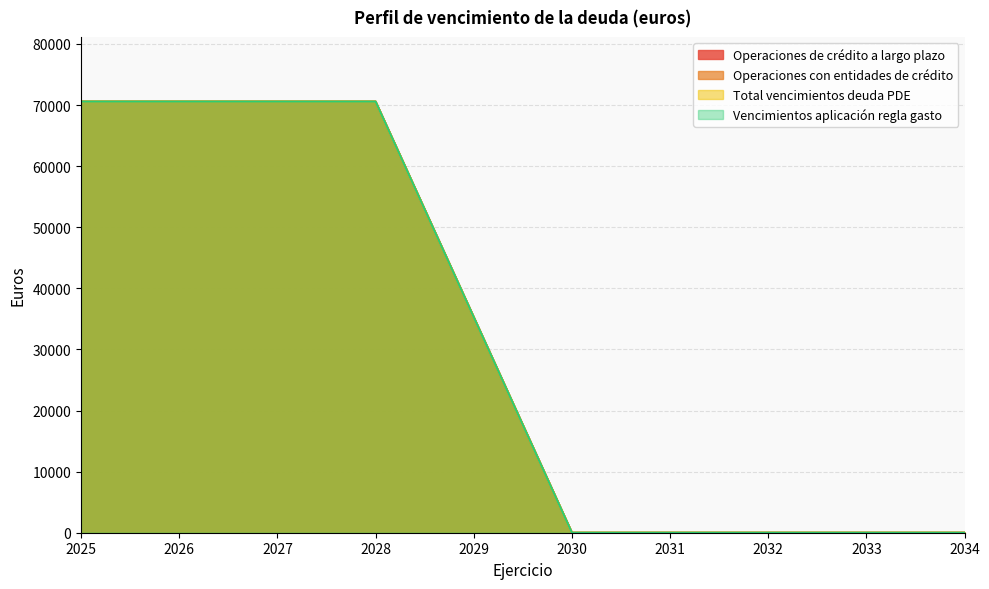

Reading right to left, extract all data points from this chart.

Operaciones de crédito a largo plazo: 2034=0.0	2033=0.0	2032=0.0	2031=0.0	2030=0.0	2029=35281.6	2028=70563.3	2027=70563.3	2026=70563.3	2025=70563.3
Operaciones con entidades de crédito: 2034=0.0	2033=0.0	2032=0.0	2031=0.0	2030=0.0	2029=35281.6	2028=70563.3	2027=70563.3	2026=70563.3	2025=70563.3
Total vencimientos deuda PDE: 2034=0.0	2033=0.0	2032=0.0	2031=0.0	2030=0.0	2029=35281.6	2028=70563.3	2027=70563.3	2026=70563.3	2025=70563.3
Vencimientos aplicación regla gasto: 2034=0.0	2033=0.0	2032=0.0	2031=0.0	2030=0.0	2029=35281.6	2028=70563.3	2027=70563.3	2026=70563.3	2025=70563.3